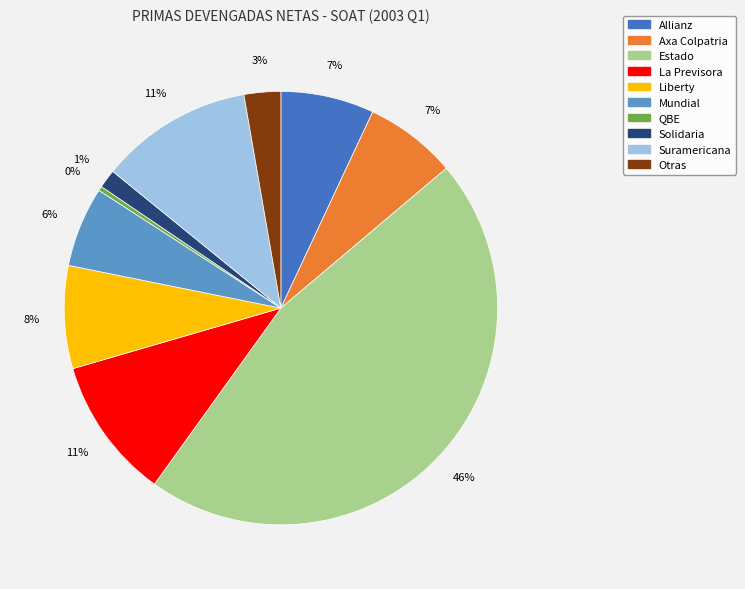

Between Estado and Solidaria, which is larger?

Estado